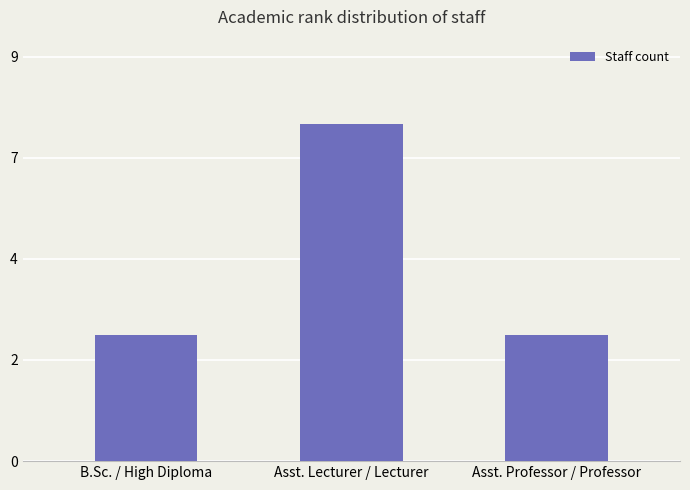

Which has a higher value, B.Sc. / High Diploma or Asst. Lecturer / Lecturer?

Asst. Lecturer / Lecturer